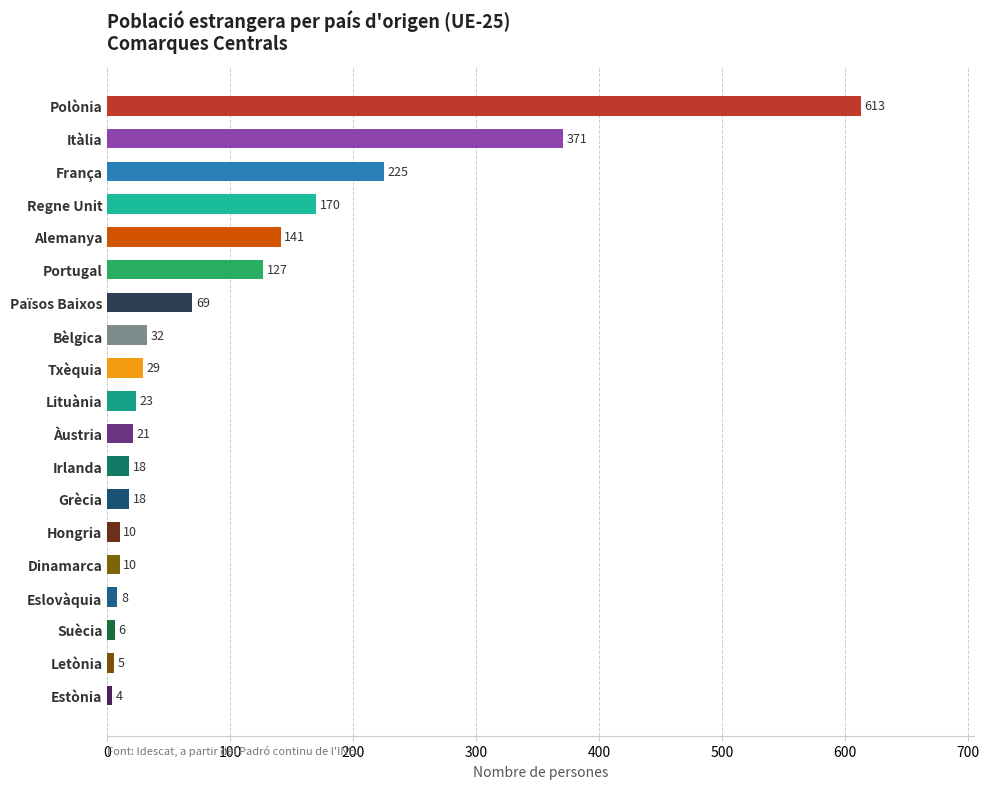

What is the smallest value displayed?

4